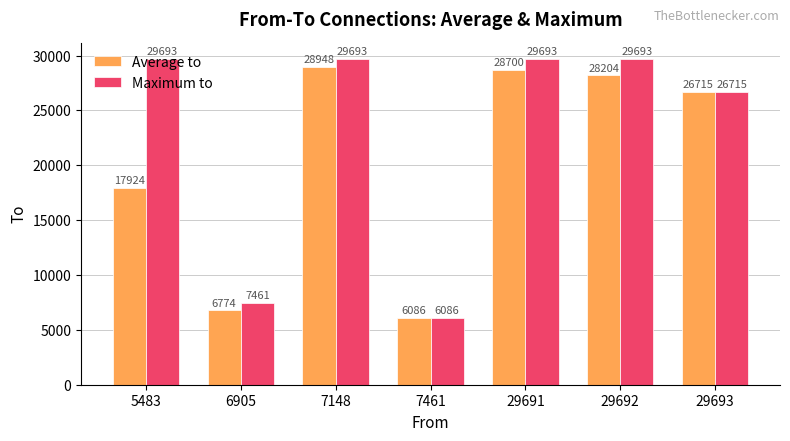

The value of Maximum to at 7461 is 3711.9. True or false?

False